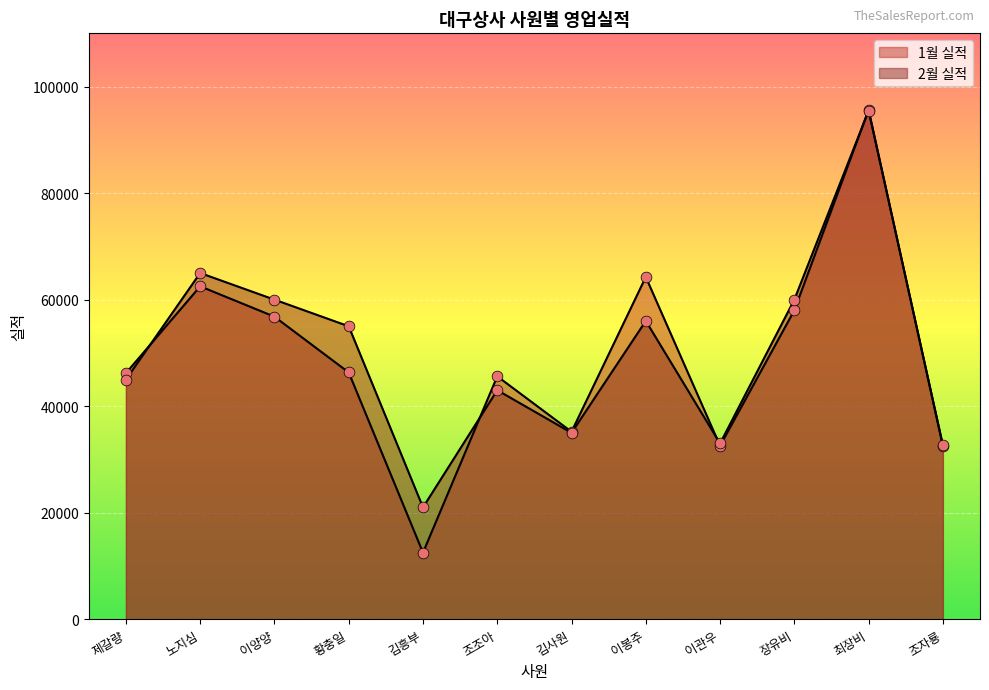

At which category is the sum across all series the highest?

최장비